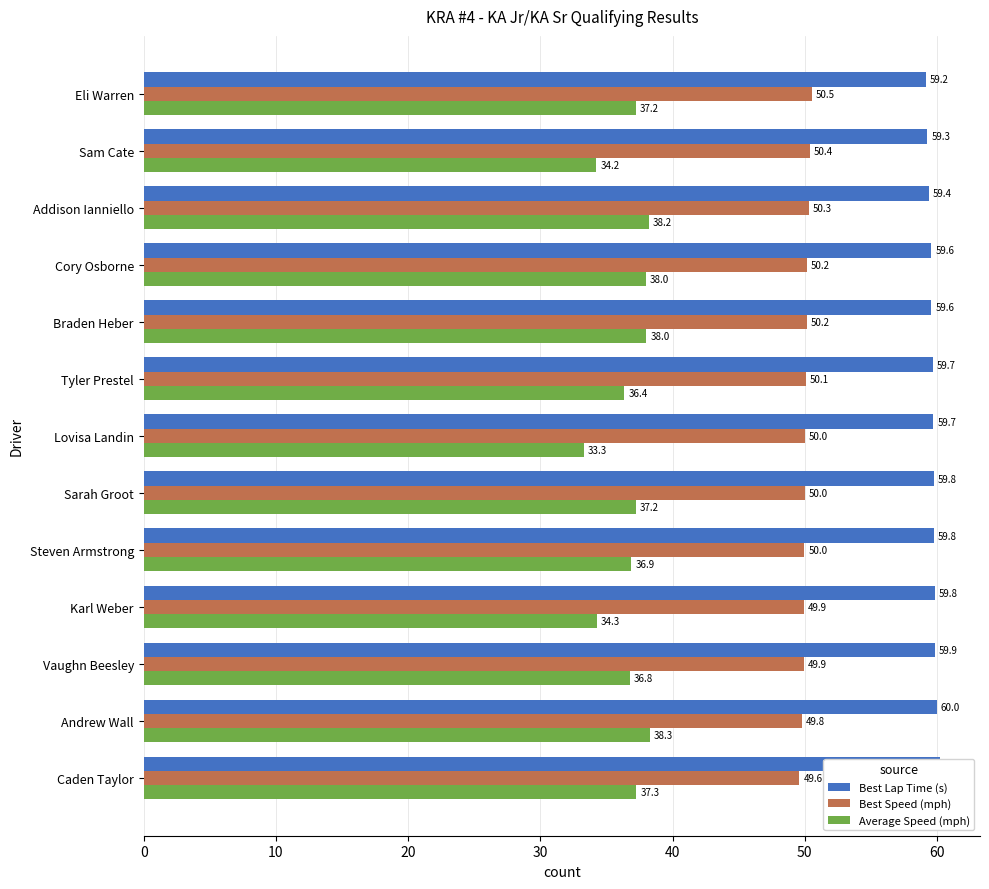

Is the value of Best Speed (mph) at Lovisa Landin greater than the value of Average Speed (mph) at Andrew Wall?

Yes